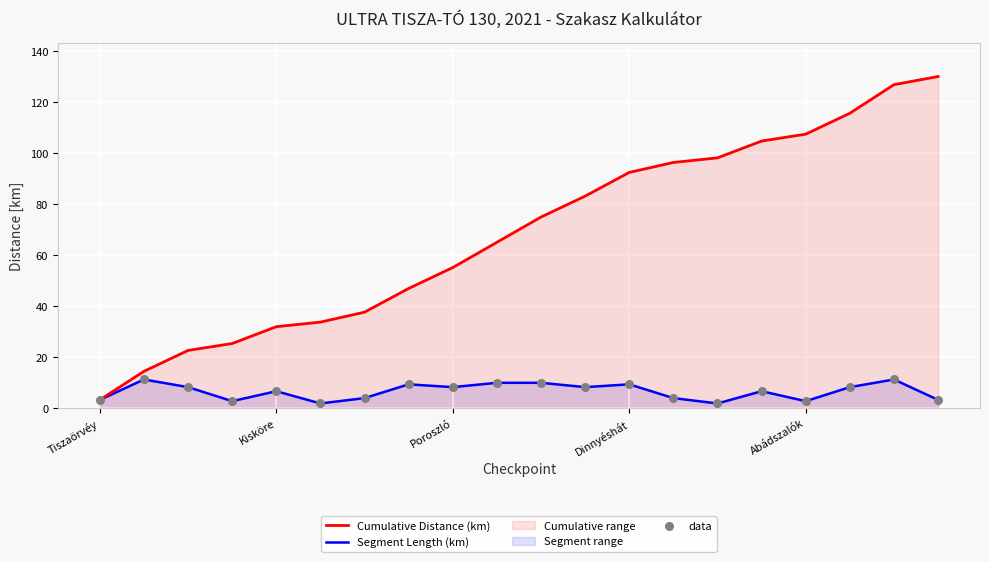

What is the total value across all series at Dinnyéshát?

101.7